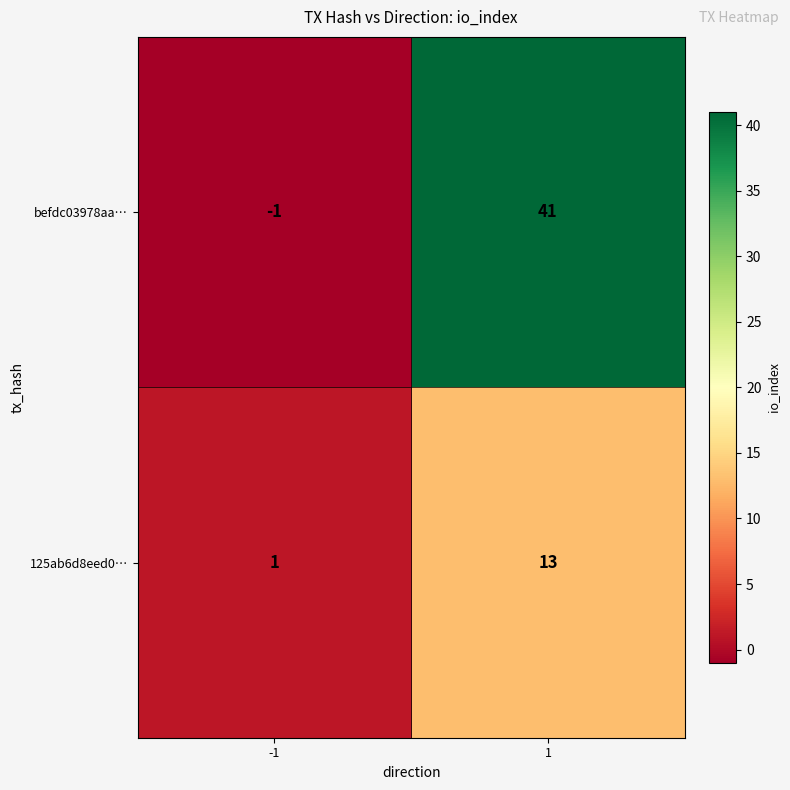

List the series in order of their overall mean, lowest first.

125ab6d8eed0…, befdc03978aa…